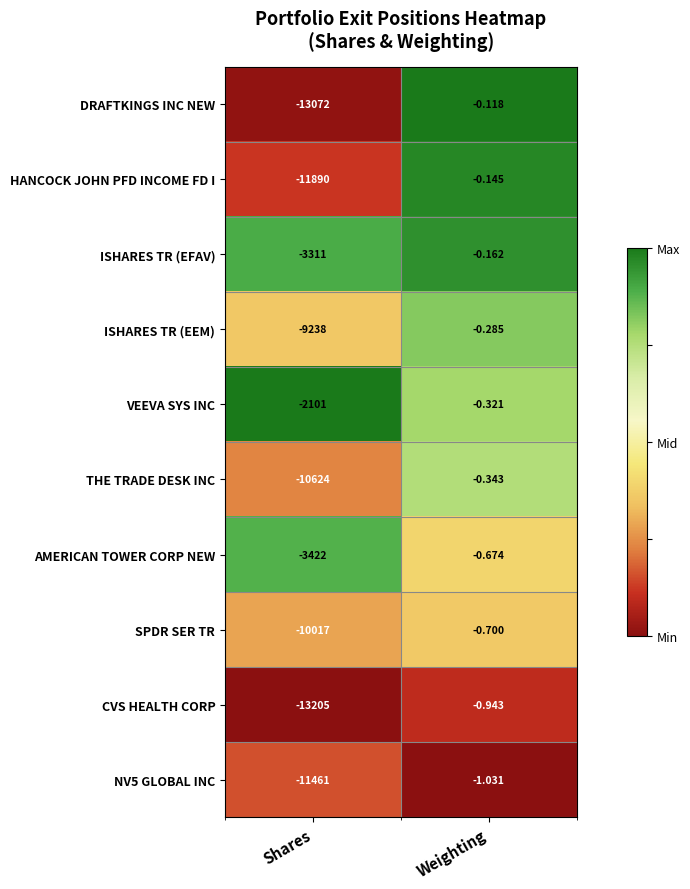

What is the total value across all series at Shares?

-88341.0